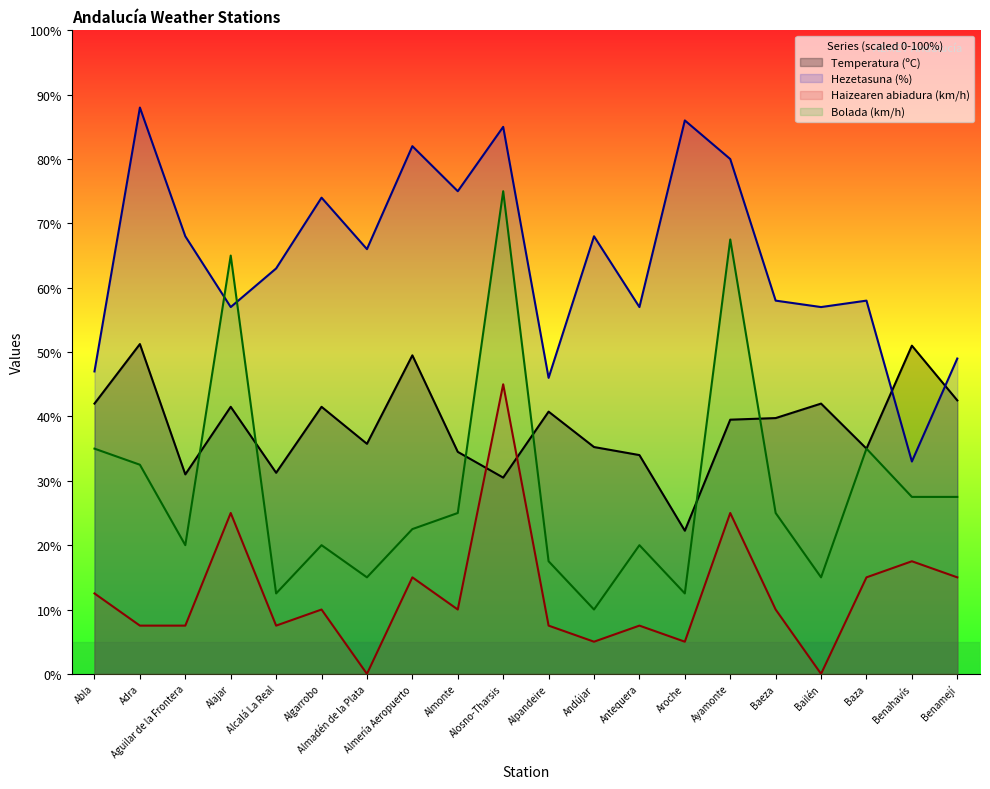

Which series has the largest range (max minus min)?

Bolada (km/h)